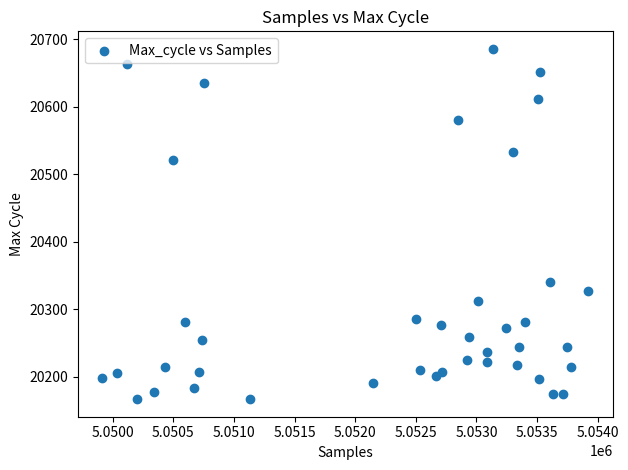

What Y value in the scatter plot is closest to 20426?

20341